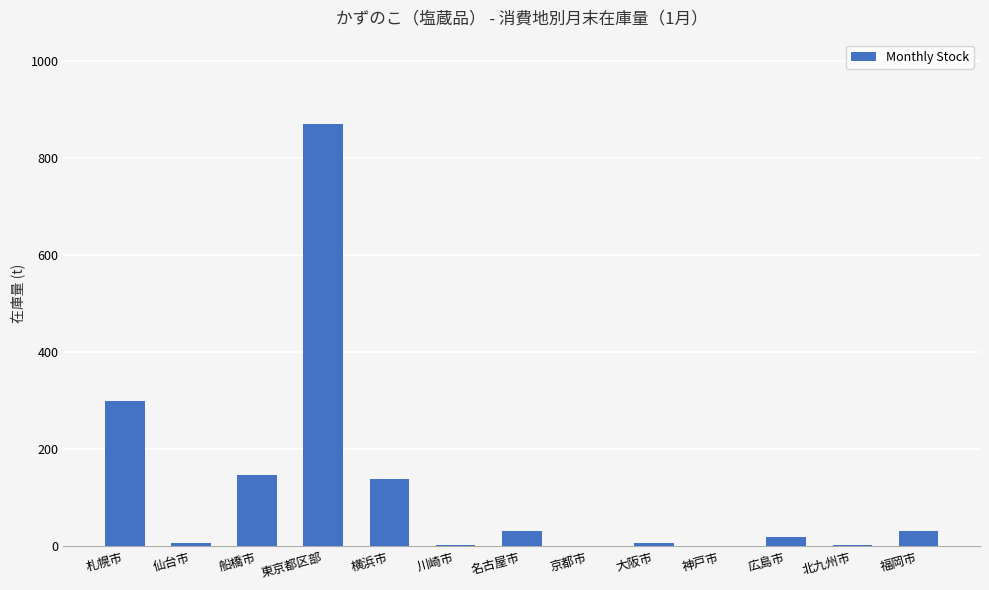

Is it true that the value at 横浜市 is 189?

False